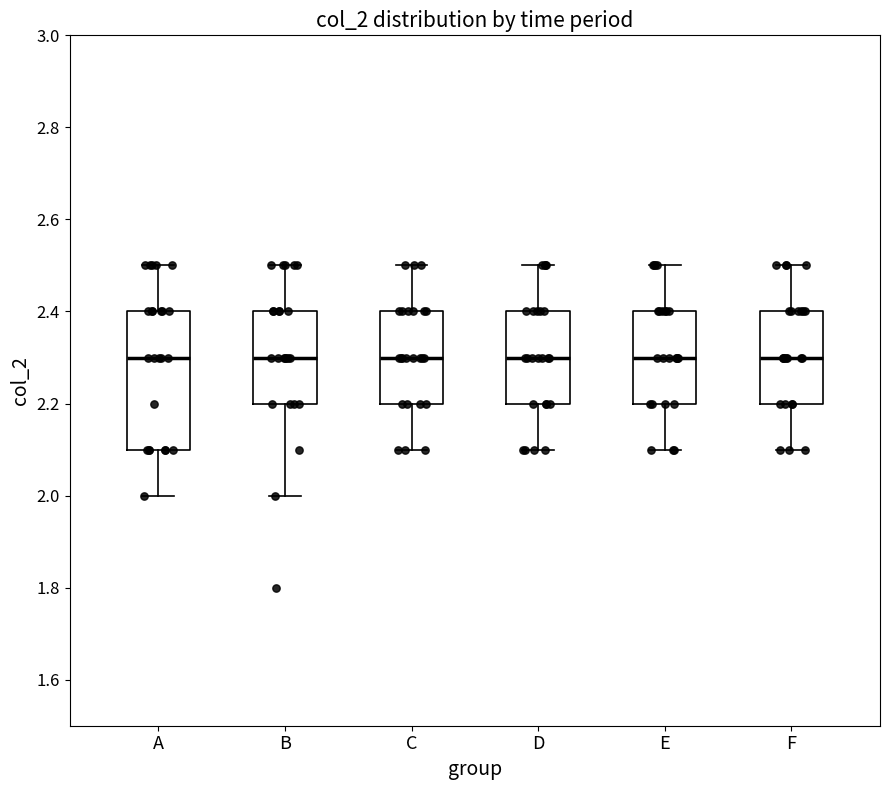

Reading left to right, transcribe this box plot: for each box, give where its median line is, the range the box spans, and where its two whiskers end, as read against the y-axis. The values are not printed on the chart, so give them approximately, as read against the axis.

A: median 2.3, box 2.1 to 2.4, whiskers 2.0 to 2.5
B: median 2.3, box 2.2 to 2.4, whiskers 2.0 to 2.5
C: median 2.3, box 2.2 to 2.4, whiskers 2.1 to 2.5
D: median 2.3, box 2.2 to 2.4, whiskers 2.1 to 2.5
E: median 2.3, box 2.2 to 2.4, whiskers 2.1 to 2.5
F: median 2.3, box 2.2 to 2.4, whiskers 2.1 to 2.5